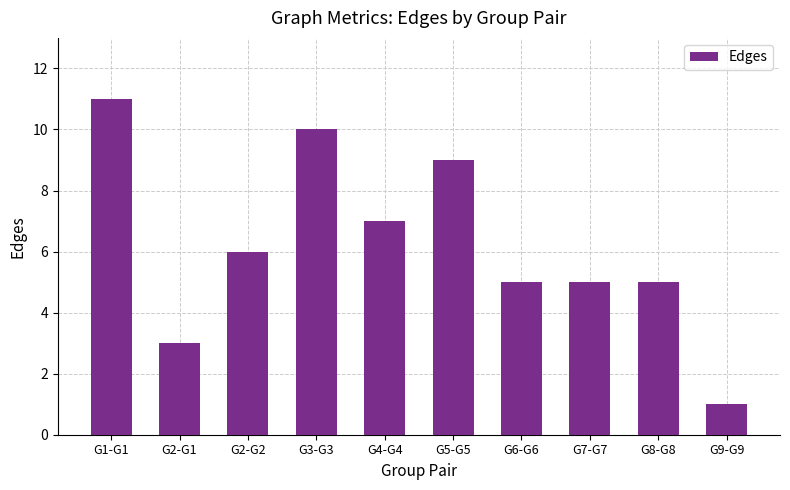

What is the difference between the values at G7-G7 and G9-G9?

4